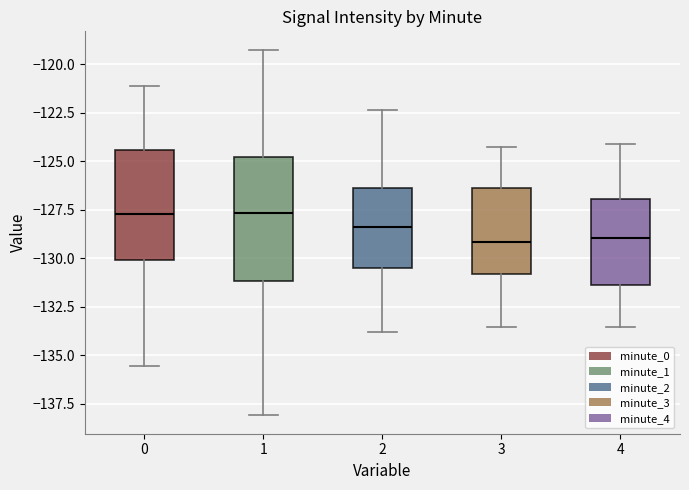

Where does the median line of the box at x = 1 sit on the y-axis? The values are not printed on the chart, so give them approximately, as read against the axis.

-127.5